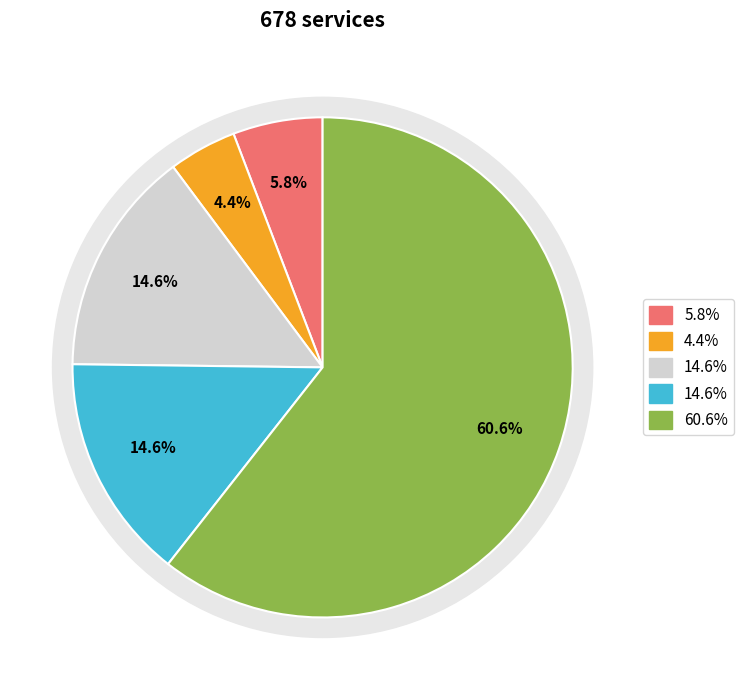

How many segments does this pie chart have?

5